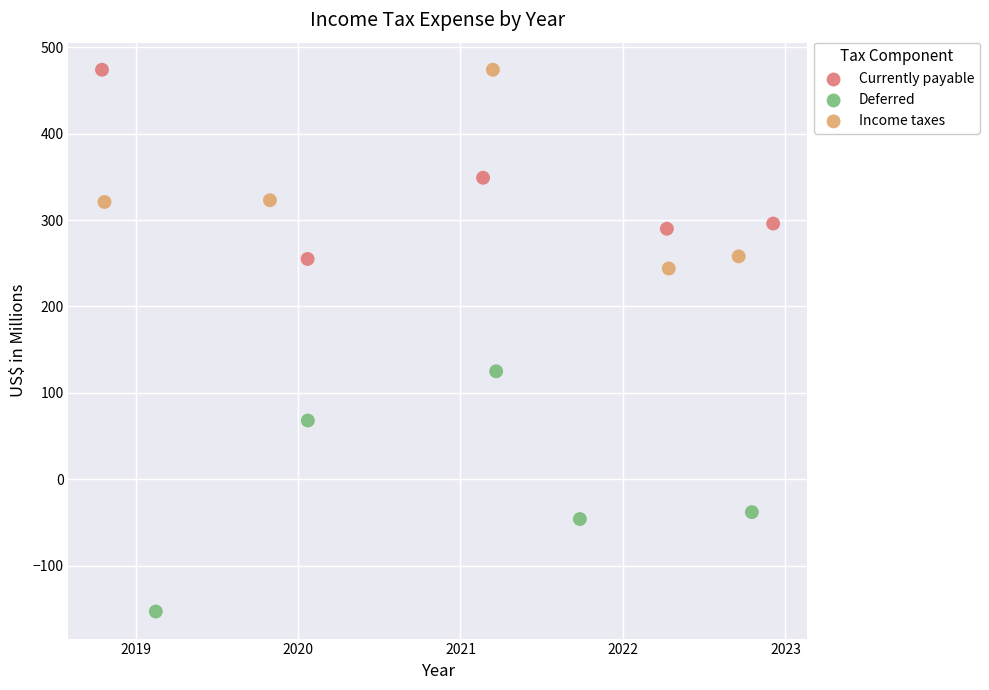

Which series has the widest spread of Y values?

Deferred